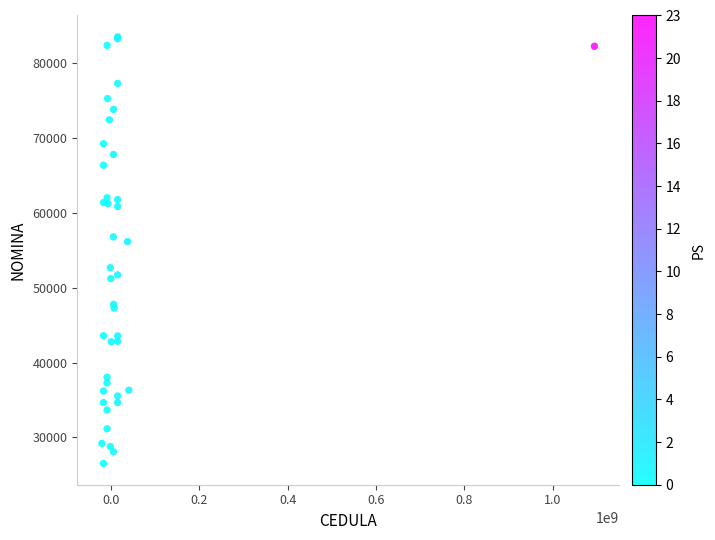

What Y value in the scatter plot is closest to 55016?

56156.1